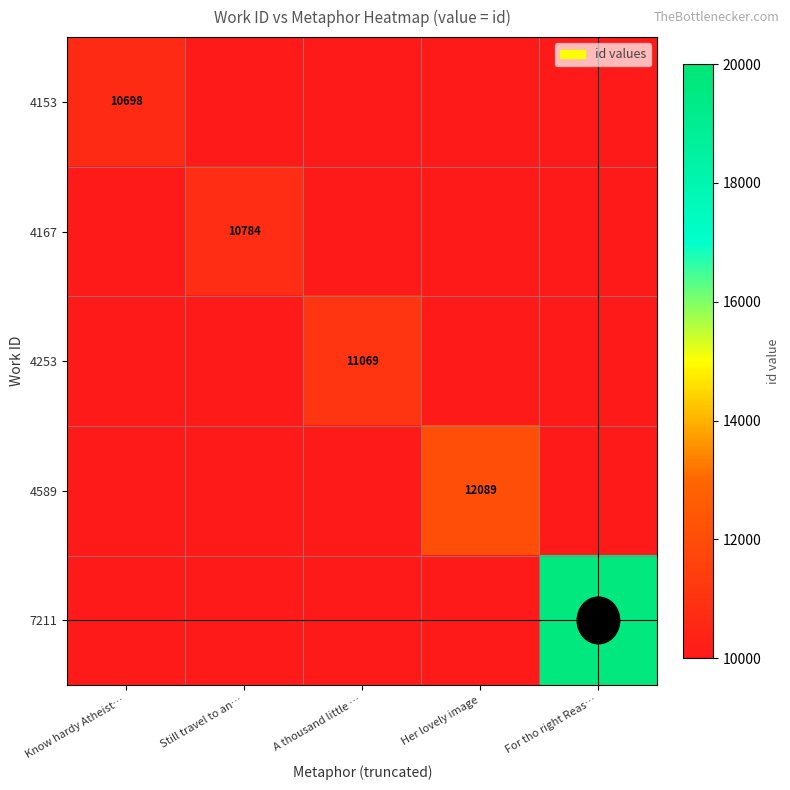

Is it true that 4589 equals 16624 at Her lovely image?

False